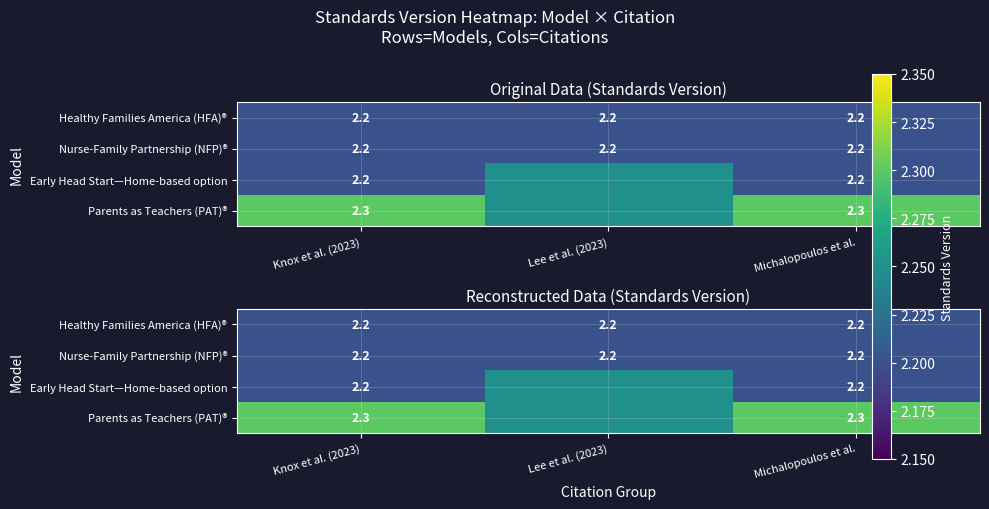

At which label does Nurse-Family Partnership (NFP)® reach its minimum?

Knox et al. (2023)